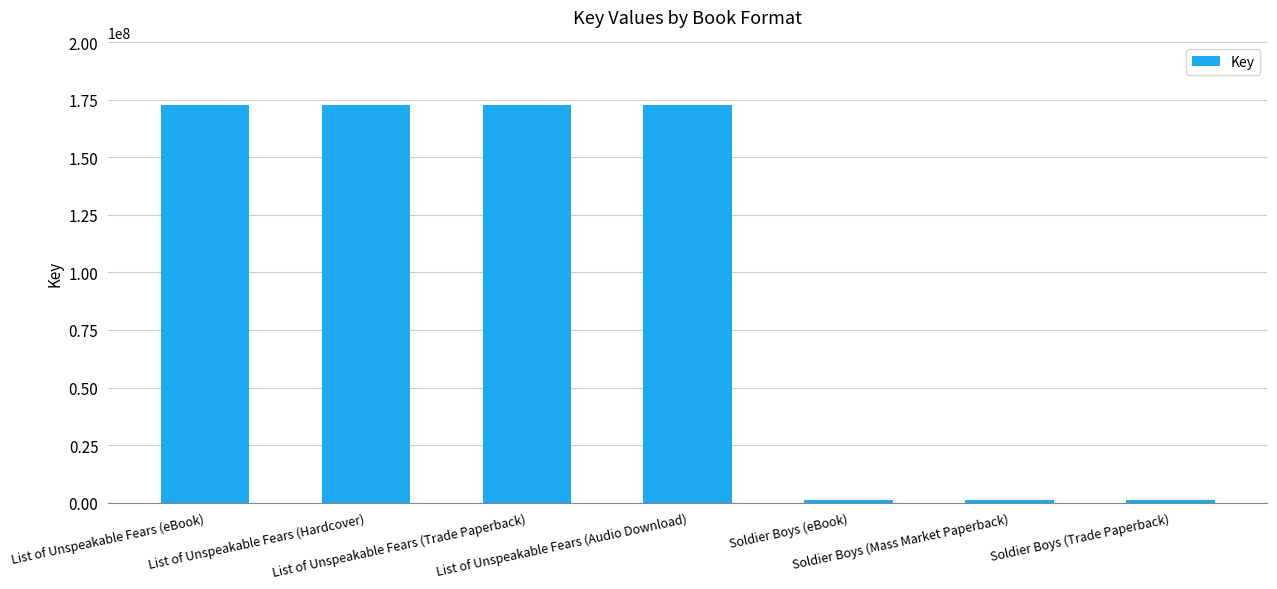

What is the maximum value shown in the chart?

172990645